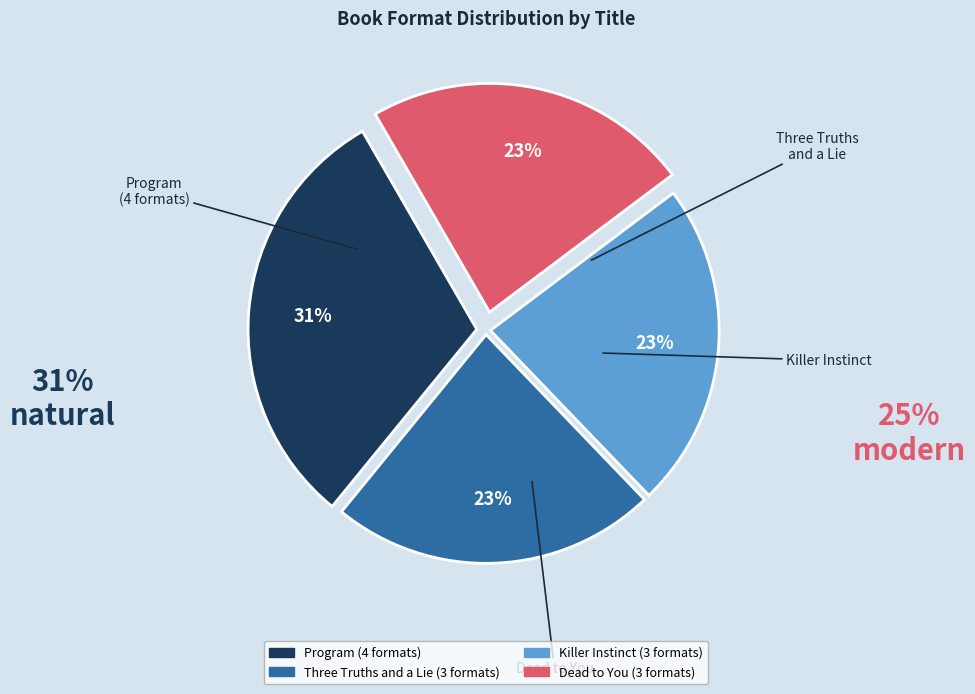

How many slices are in this pie chart?

4